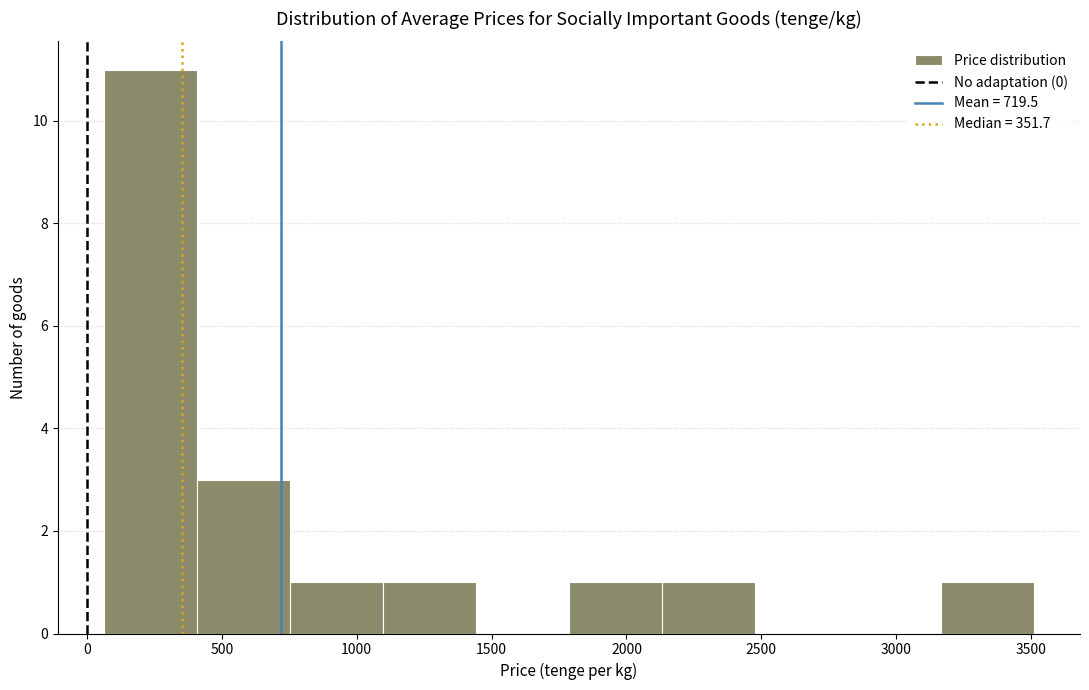

Over which range of the x-axis is the bar tallest?

50 to 400